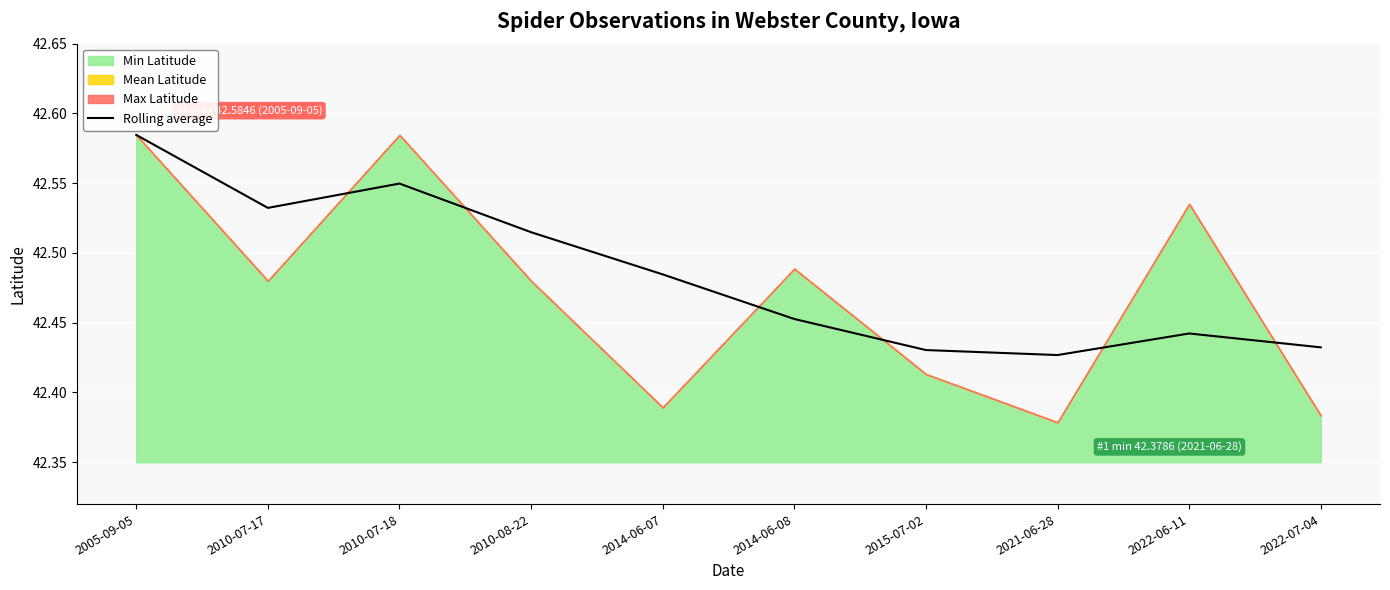

What is the average value?

42.5